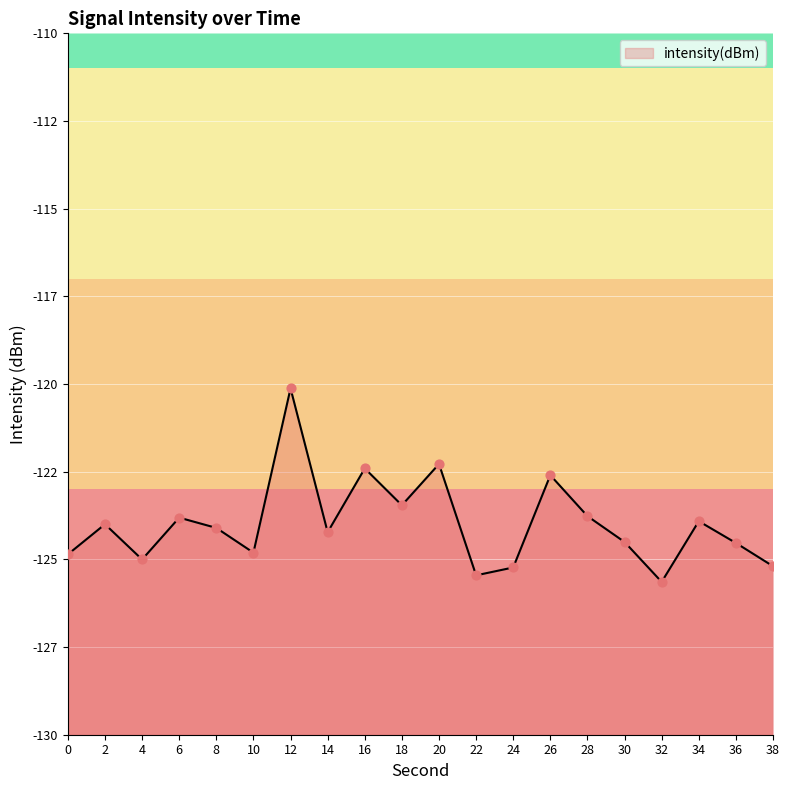

Between 0 and 28, which is larger?

28